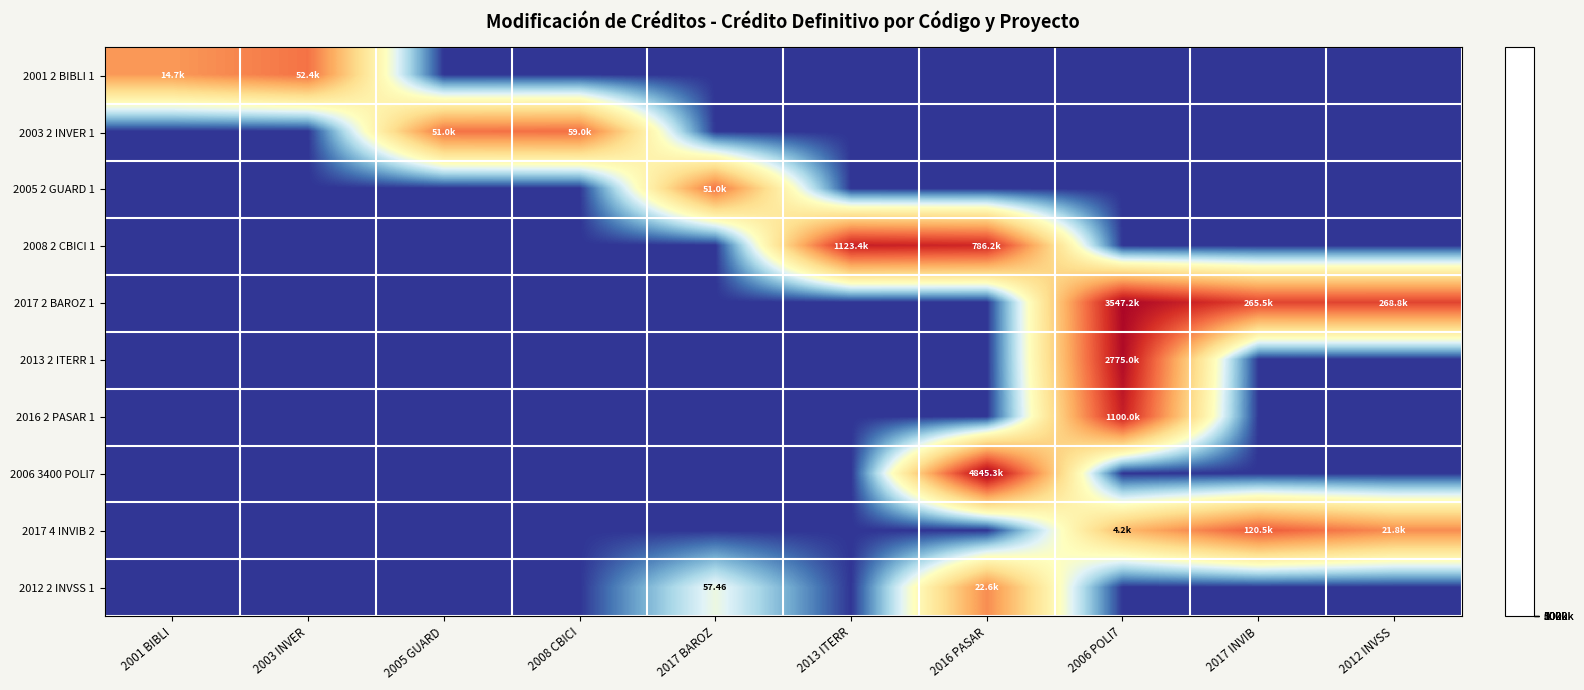

List the series in order of their peak value, lowest first.

2012 2 INVSS 1, 2005 2 GUARD 1, 2001 2 BIBLI 1, 2003 2 INVER 1, 2017 4 INVIB 2, 2016 2 PASAR 1, 2008 2 CBICI 1, 2013 2 ITERR 1, 2017 2 BAROZ 1, 2006 3400 POLI7